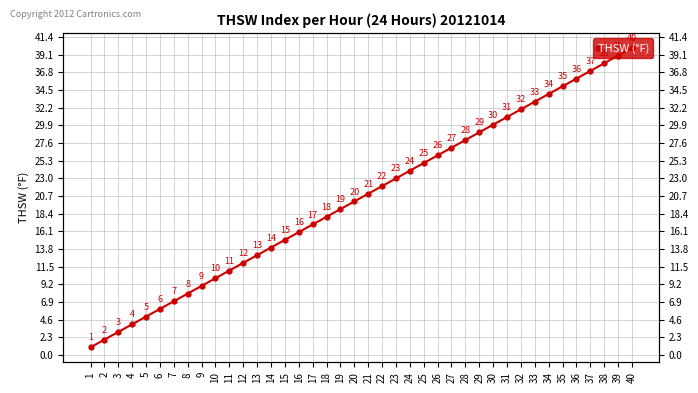

The chart shows a value of 4 at 4. True or false?

True